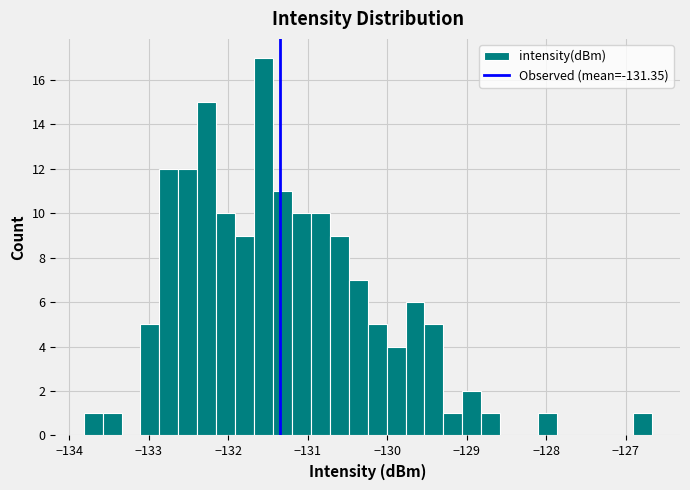

Around what value on the x-axis is the tallest bar? Give the approximate position of its centre, as read against the axis.

-131.6